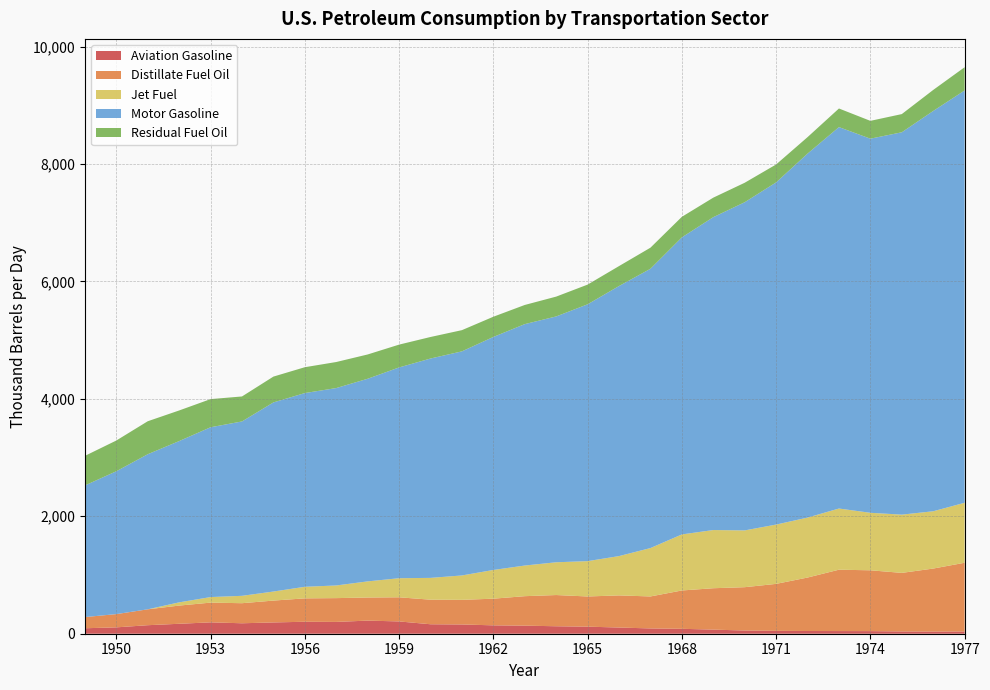

Reading left to right, what are all the values shown in this chart?

Aviation Gasoline: 93.1	108.3	145.1	169.4	193.7	178.0	192.2	203.8	201.1	223.2	209.4	161.2	157.6	142.7	137.4	127.2	120.3	105.3	90.1	83.7	70.0	54.5	49.0	46.2	45.3	44.4	38.5	36.5	38.2
Distillate Fuel Oil: 190.5	225.9	270.6	309.9	336.0	341.8	372.2	398.4	405.2	393.5	411.0	418.4	419.4	454.0	502.0	531.6	514.2	547.3	544.6	652.9	704.8	737.9	799.8	910.5	1045.1	1035.8	997.6	1073.3	1170.5
Jet Fuel: 0.0	0.0	0.0	55.0	94.5	125.6	154.2	197.1	215.5	274.6	325.1	371.5	415.4	489.1	521.8	558.1	601.7	669.6	824.0	954.6	991.0	967.1	1010.2	1021.0	1041.9	979.3	992.1	975.7	1021.6
Motor Gasoline: 2241.5	2432.7	2641.2	2746.8	2892.1	2970.0	3220.8	3299.4	3362.1	3451.0	3589.7	3735.8	3816.7	3968.5	4111.7	4186.8	4374.0	4599.5	4756.7	5058.9	5328.4	5589.2	5827.4	6199.1	6496.0	6371.6	6511.8	6817.5	7022.0
Residual Fuel Oil: 503.7	523.6	561.7	521.3	479.3	425.5	439.9	440.1	443.6	413.7	388.6	366.7	361.1	344.3	326.2	337.7	335.7	339.6	359.1	350.1	332.5	331.6	305.4	280.5	316.9	303.6	309.9	358.0	395.9